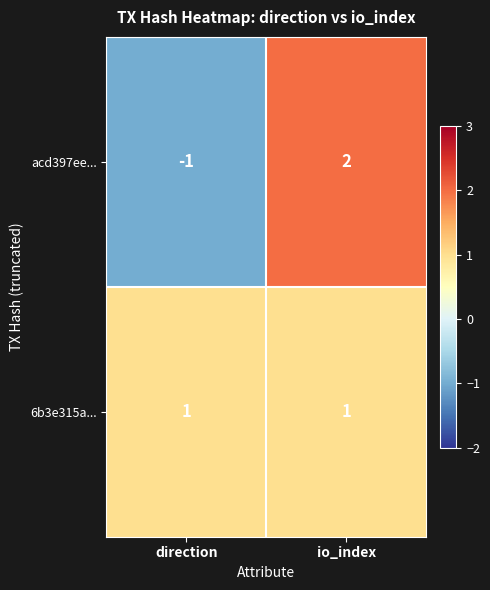

At which category does the chart reach its peak across all series?

io_index